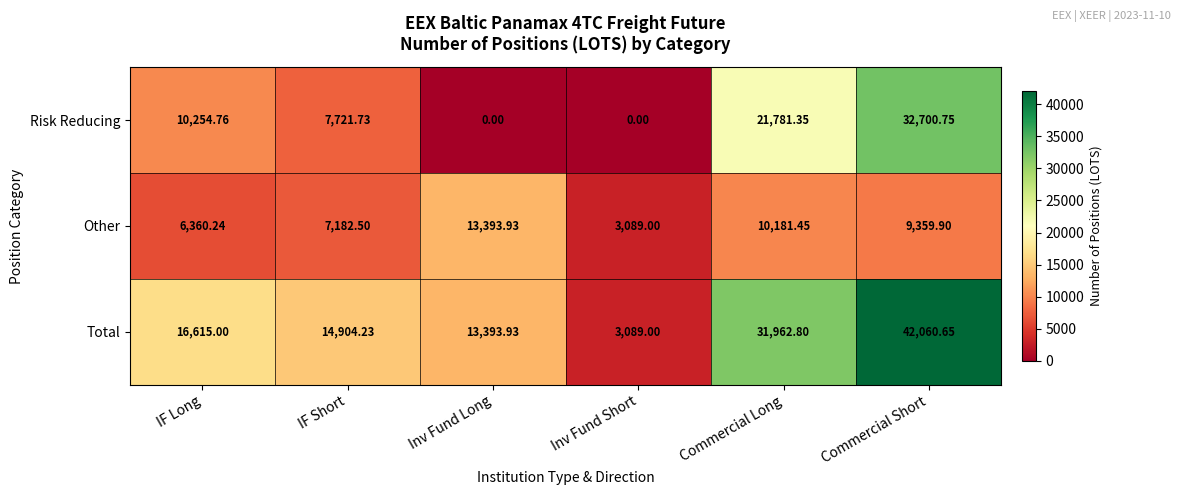

Between IF Long and IF Short, which series saw the biggest shift?

Risk Reducing